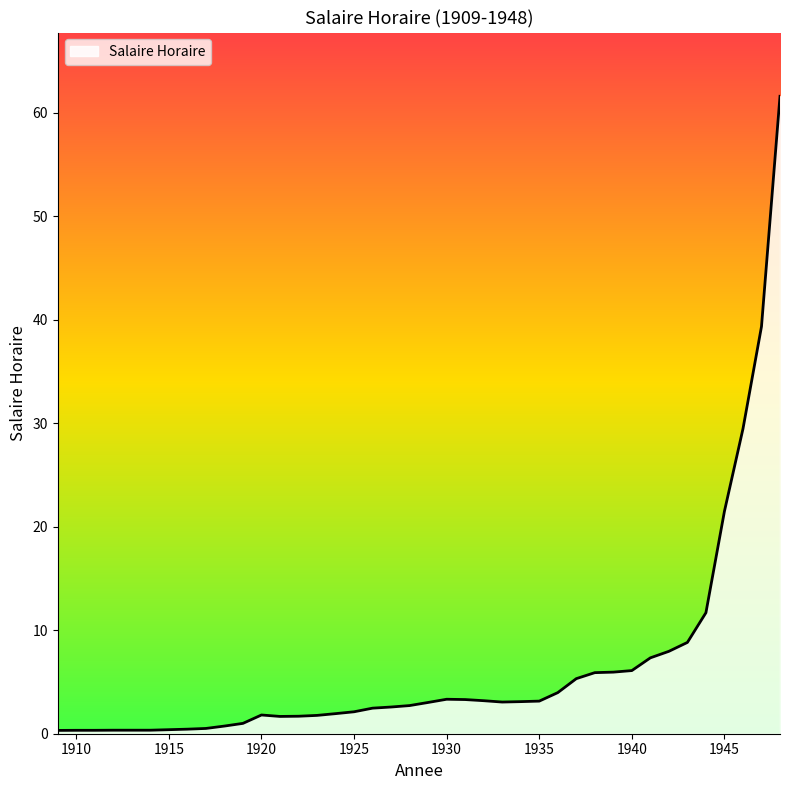

What is the greatest value displayed?

61.6